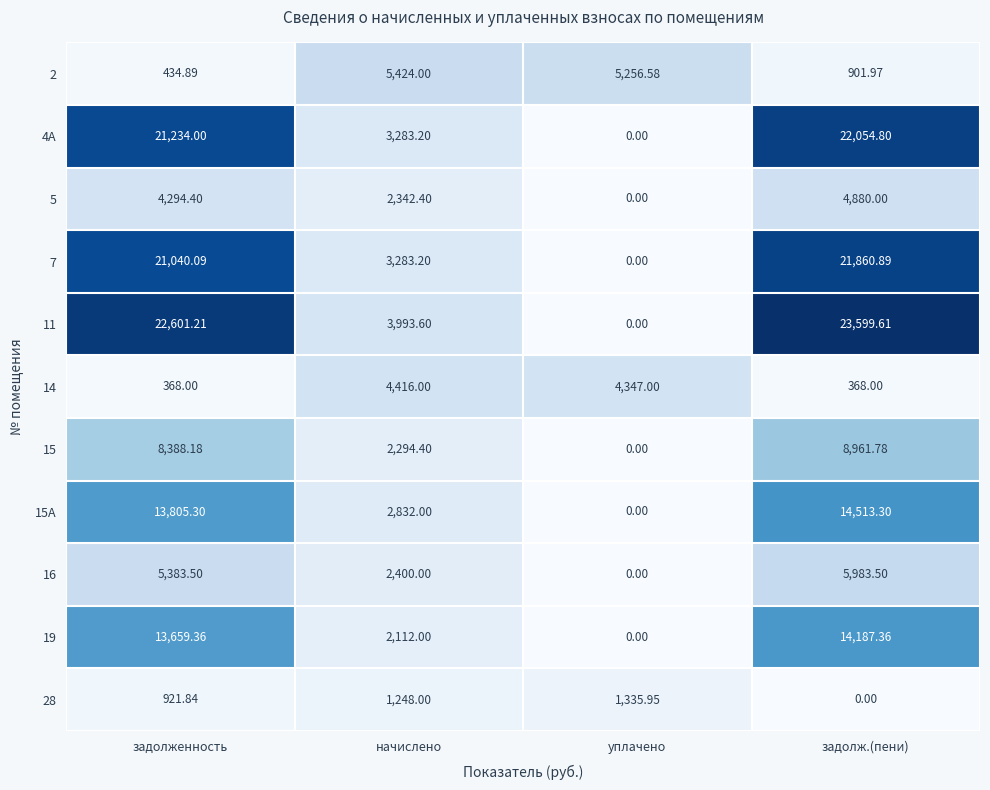

At how many categories does at least one series exceed 23343?

1